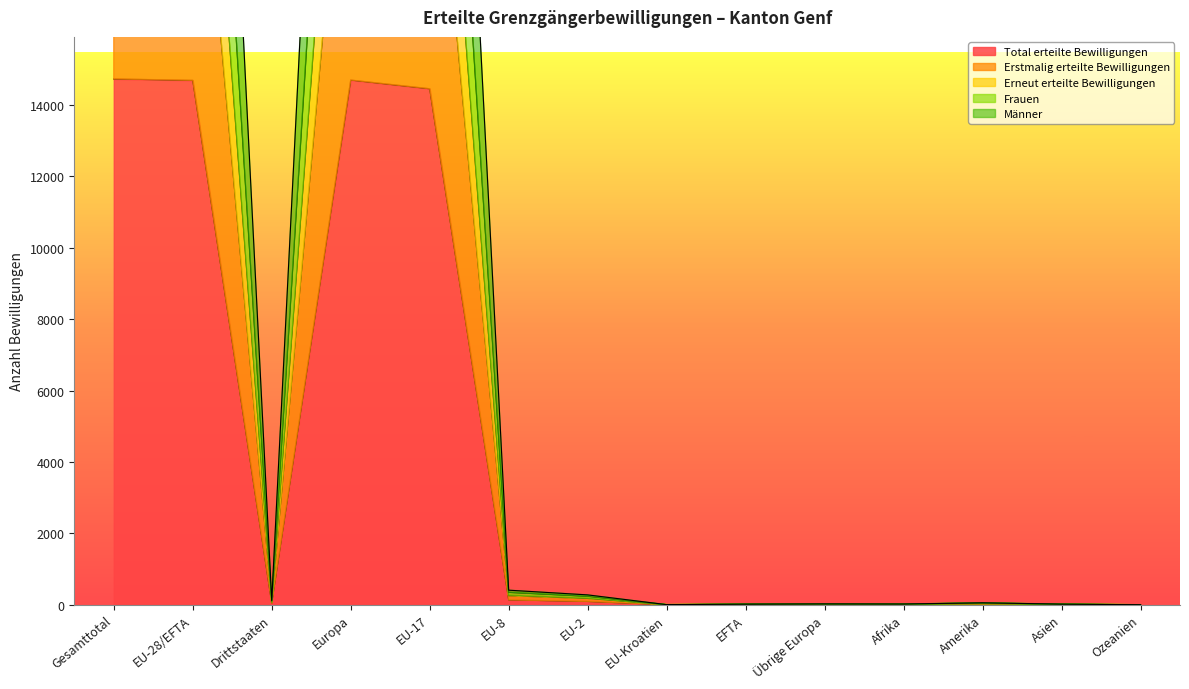

What is the greatest value displayed?

44196